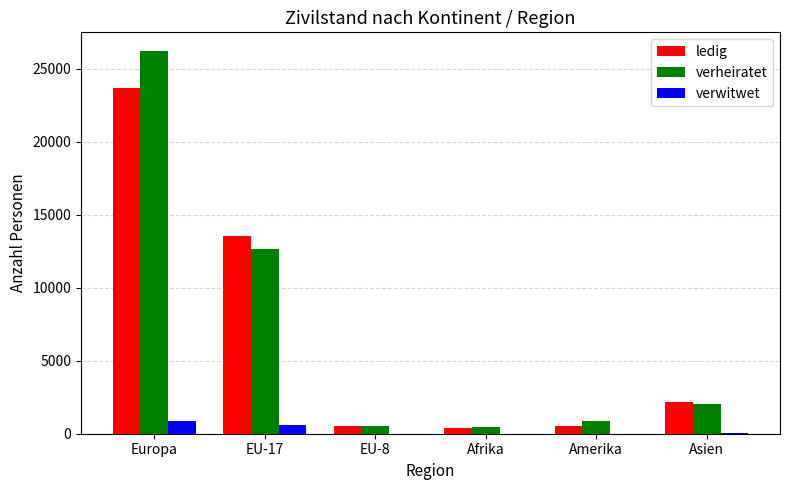

What is the sum of all verwitwet values?

1498